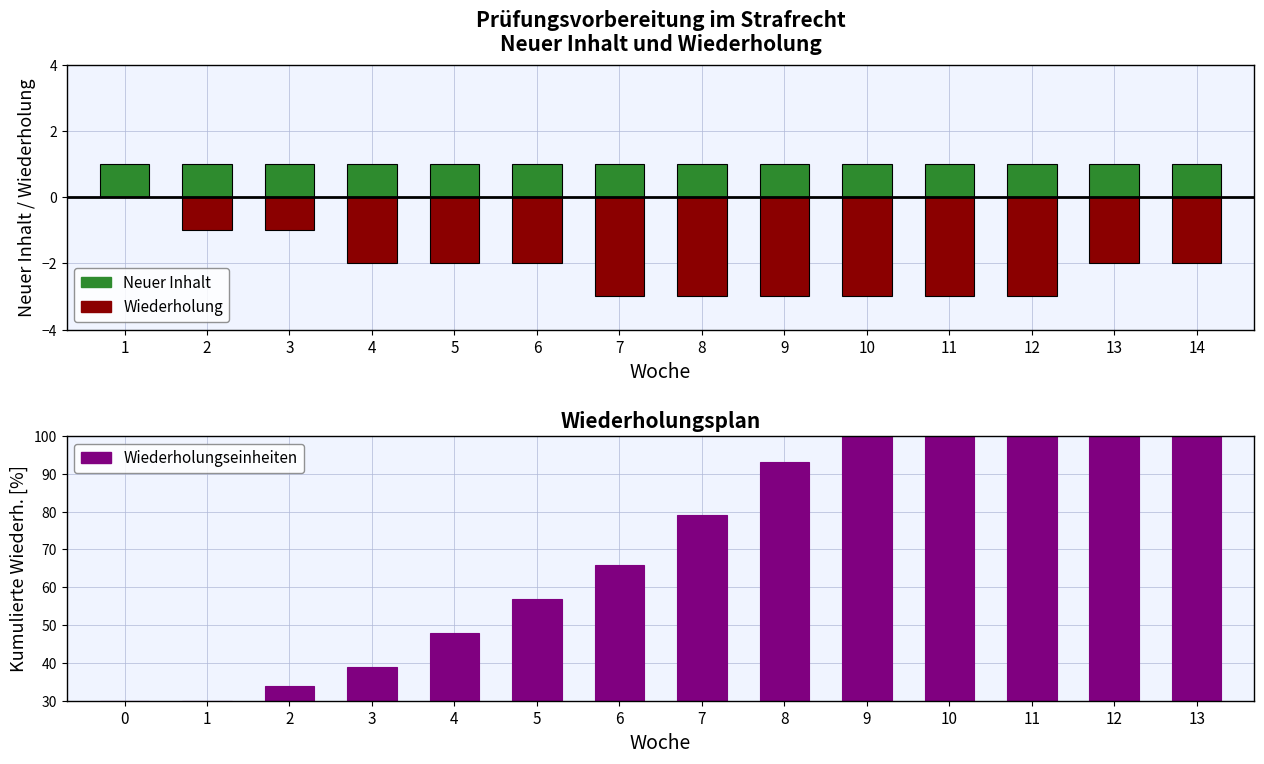

How many bars are there in total?

42